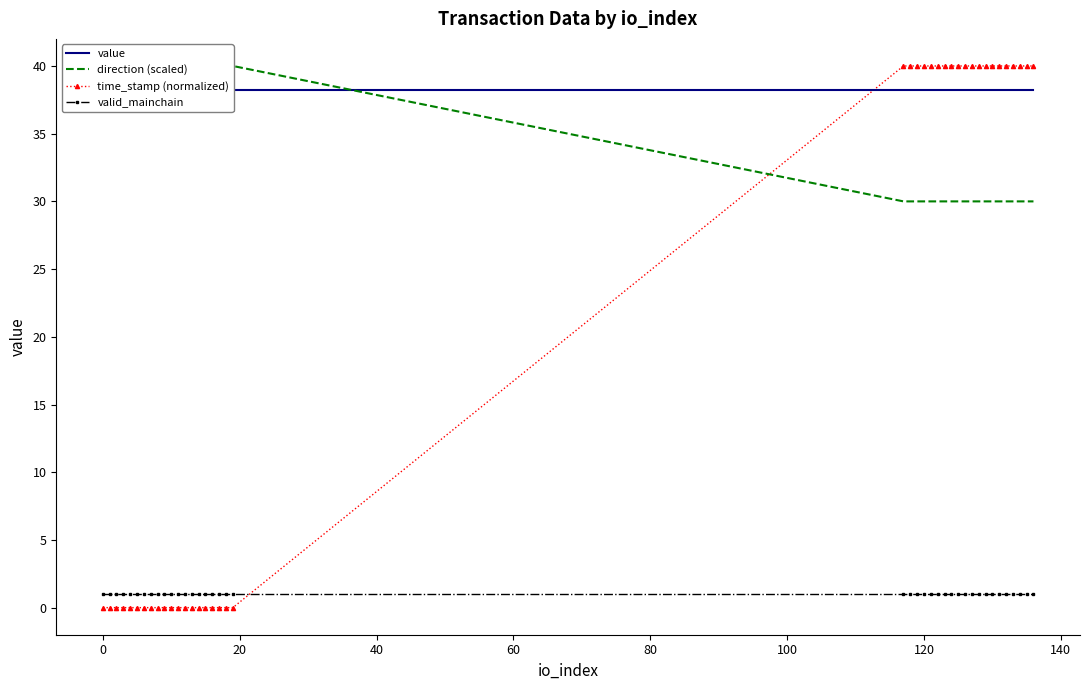

Is it true that time_stamp (normalized) equals 0.0 at 14?

True